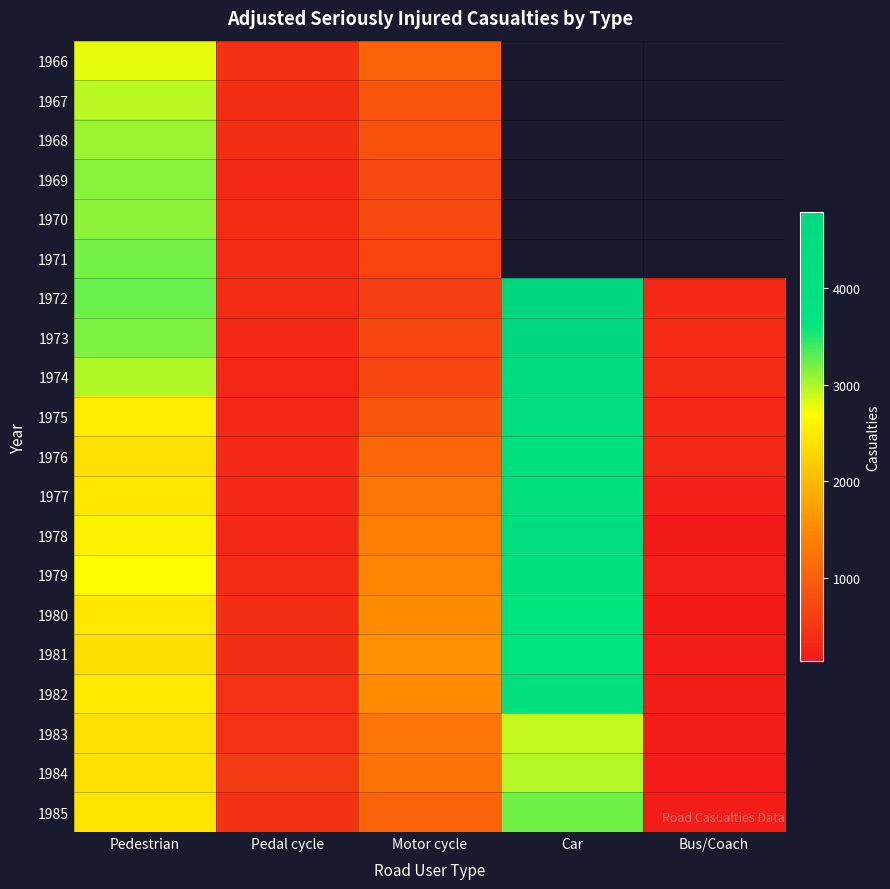

Rank the categories by 1981 value from highest to lowest.

Car, Pedestrian, Motor cycle, Pedal cycle, Bus/Coach